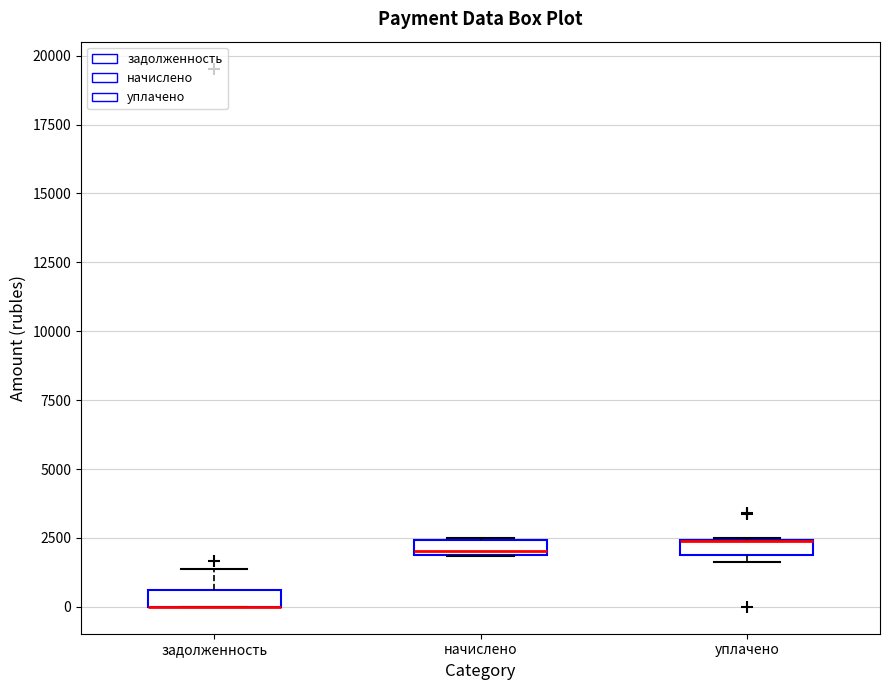

Where is the lower edge of the box for начислено on the y-axis? The values are not printed on the chart, so give them approximately, as read against the axis.

2000